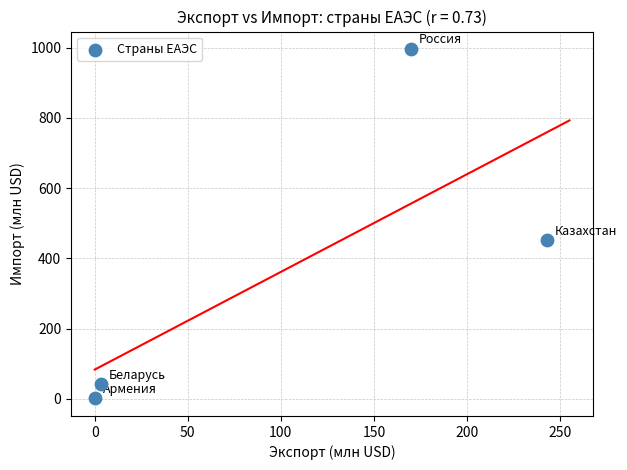

What Y value in the scatter plot is closest to 498?

451.7